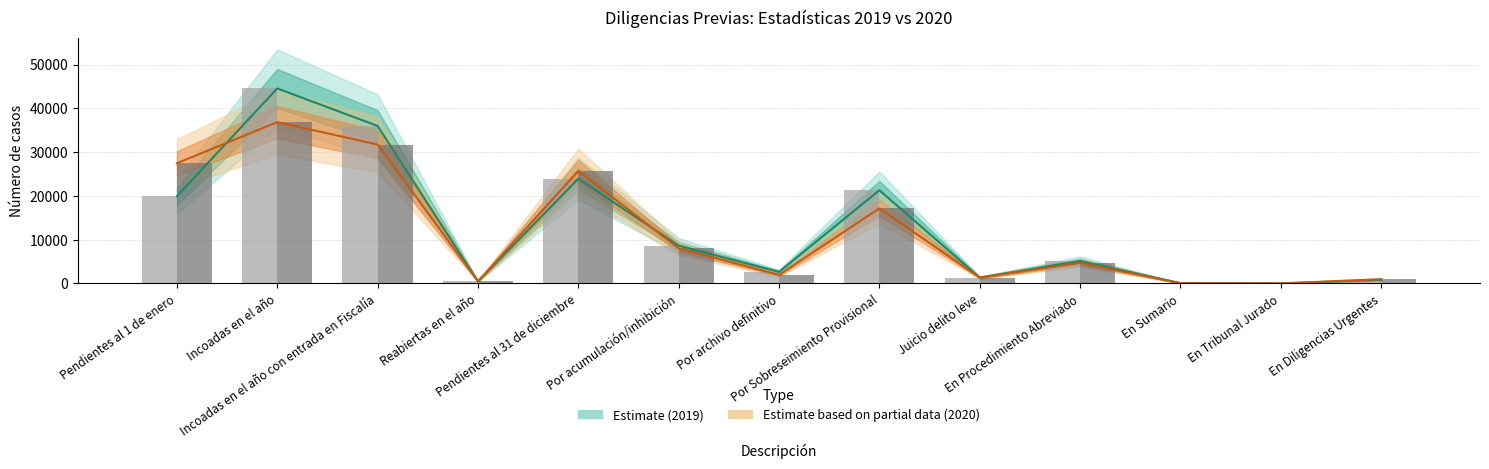

What is the maximum value for 2020 (Estimate based on partial data)?

36841